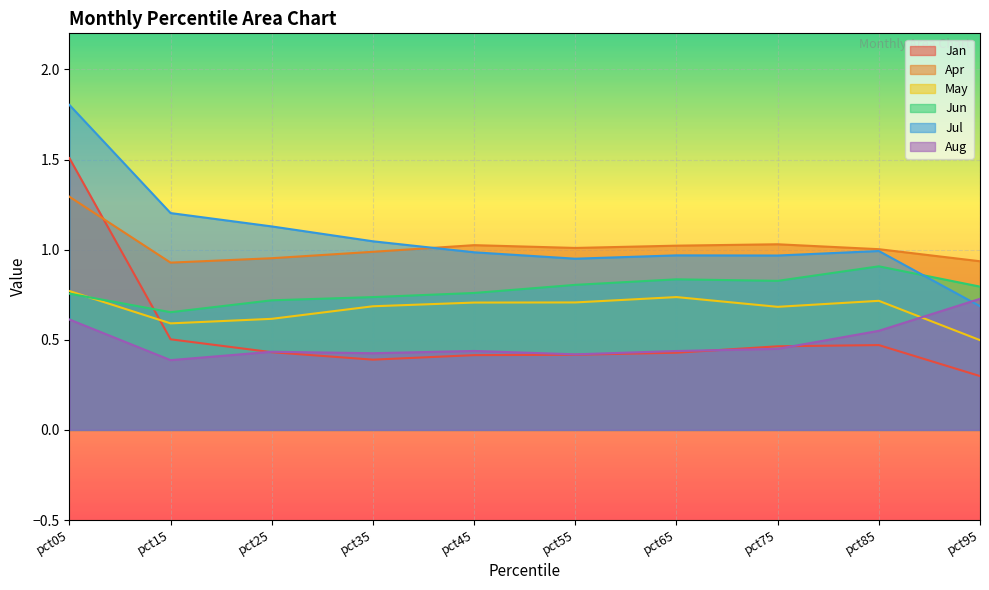

What is the value of the Aug point at the 3rd from the left?

0.4